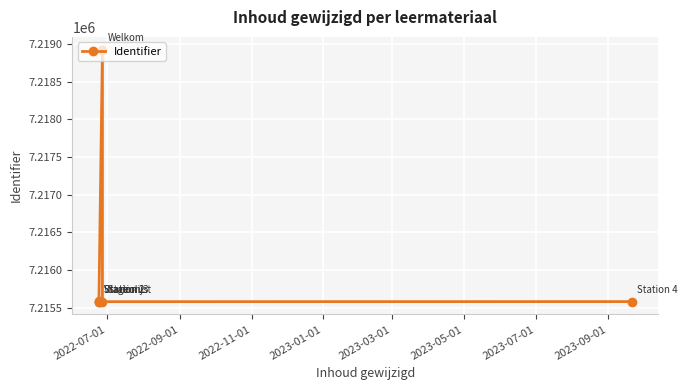

What value does the data have at 2023-03-01, to the nearest 10?

7215580